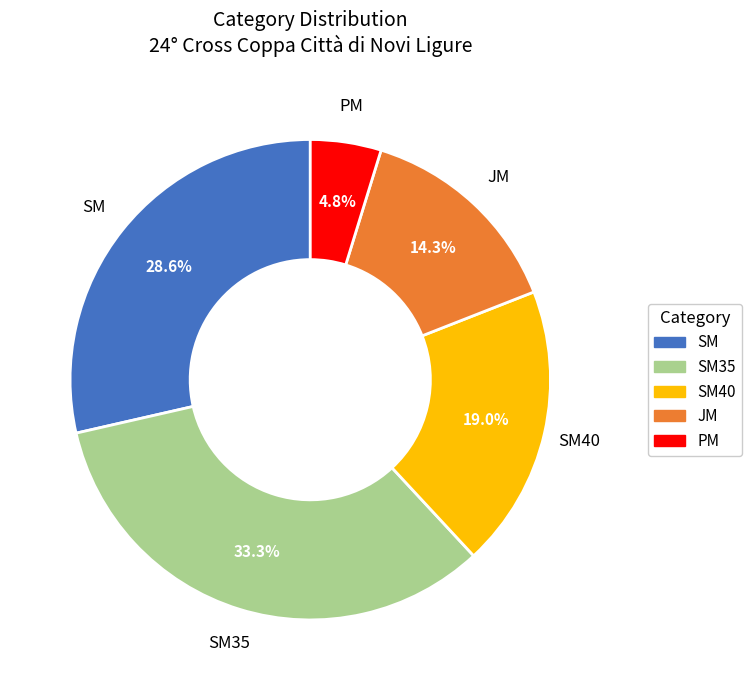

To the nearest percent, what is the difference between the largest and smallest slice percentages?

29%